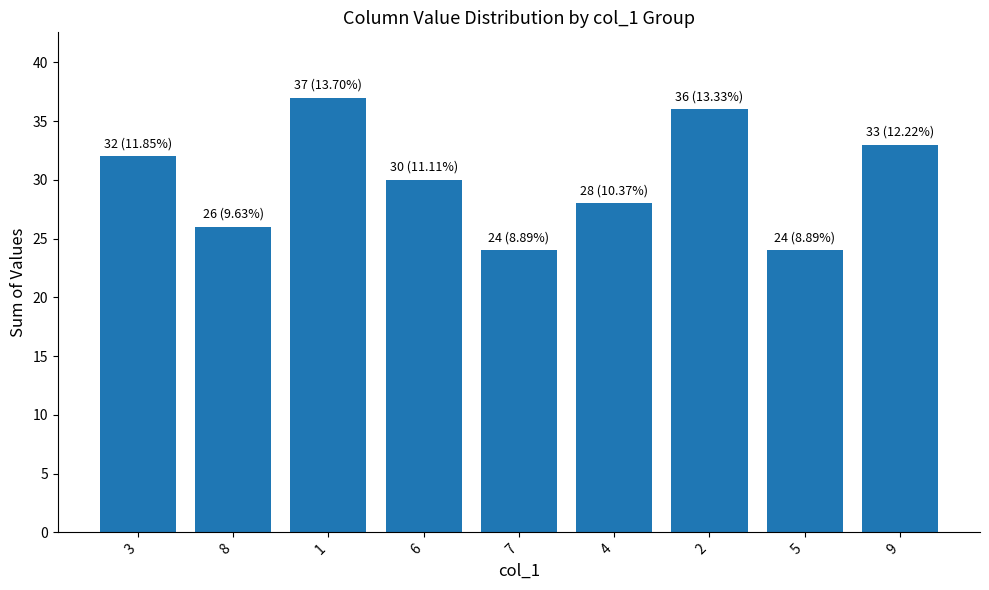

What is the sum of the values at 7 and 8?

50